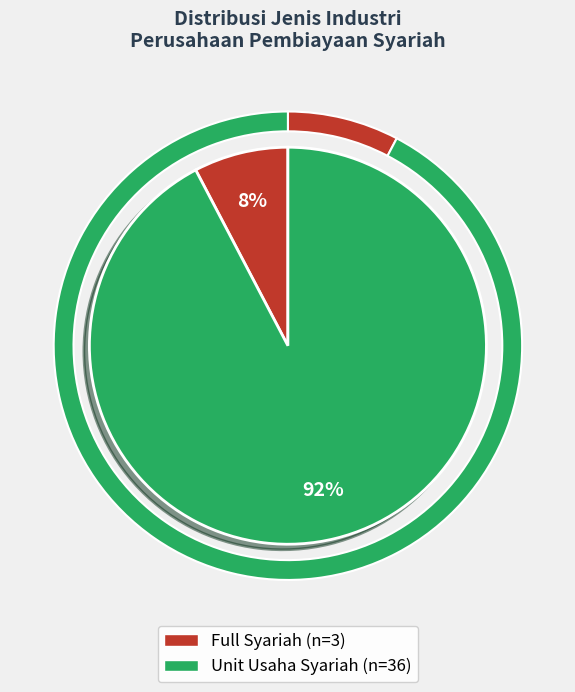

What percentage is the Unit Usaha Syariah slice, to the nearest percent?

92%